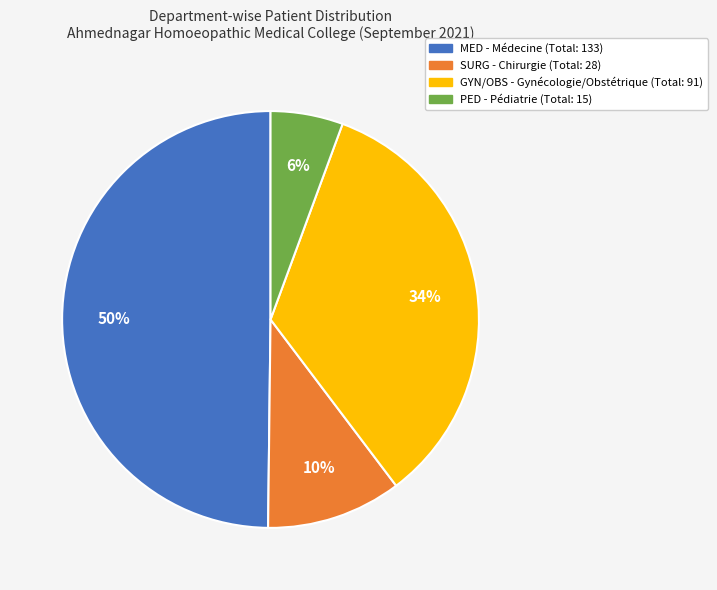

To the nearest percent, what is the difference between the largest and smallest slice percentages?

44%